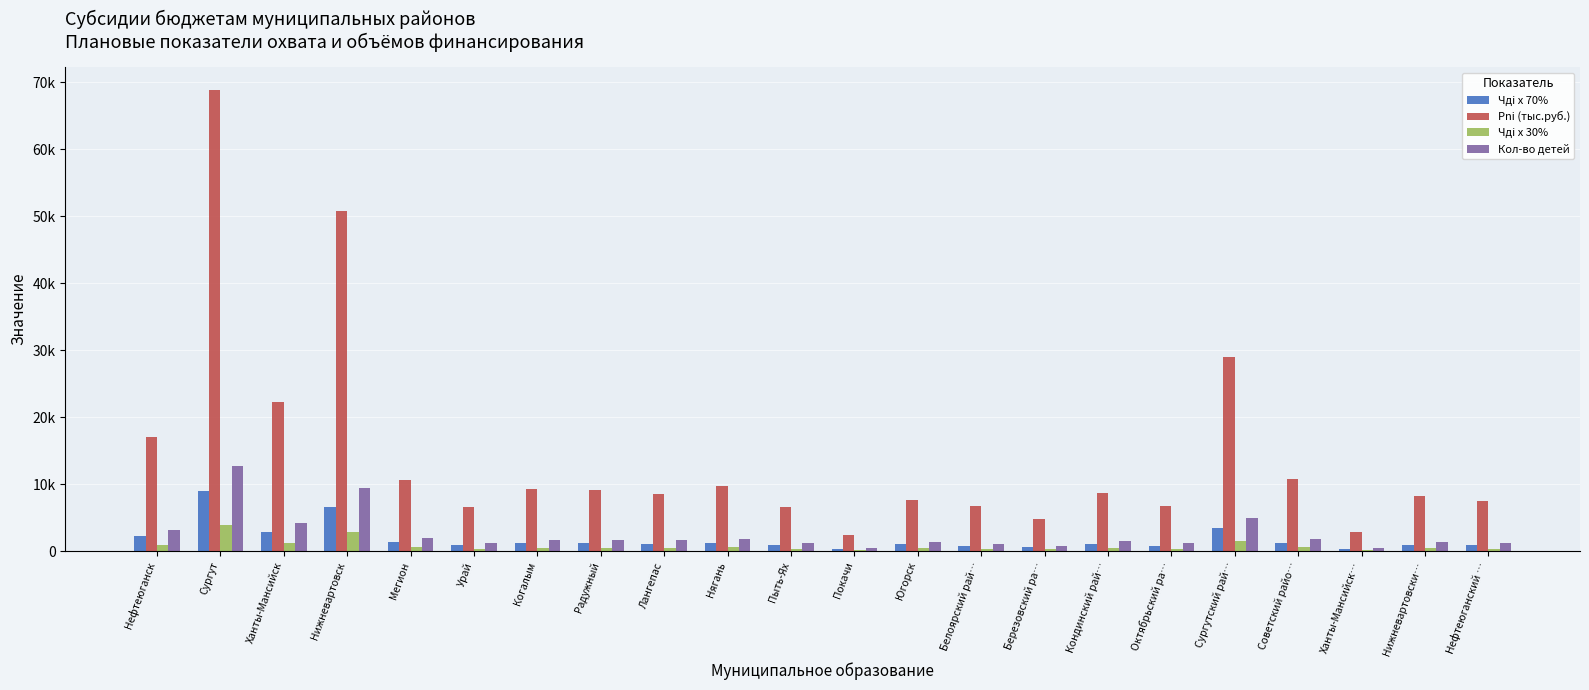

The Чдi х 30% series shows 242.0 at Березовский ра…. True or false?

True